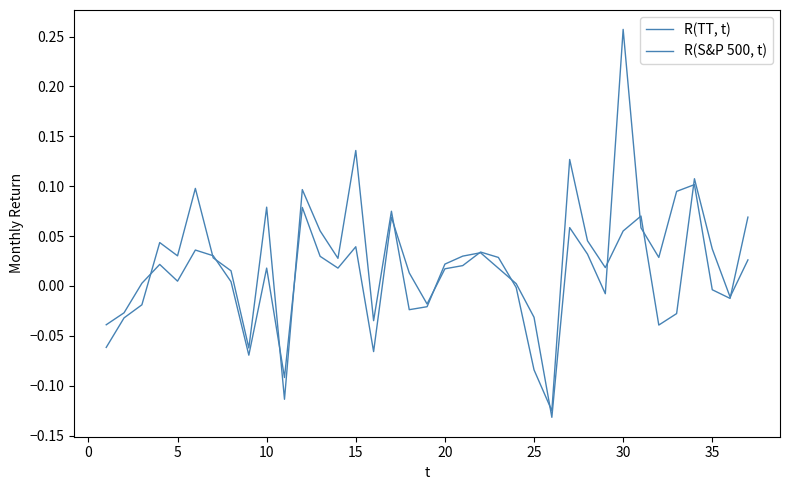

What is the maximum value shown in the chart?

0.3